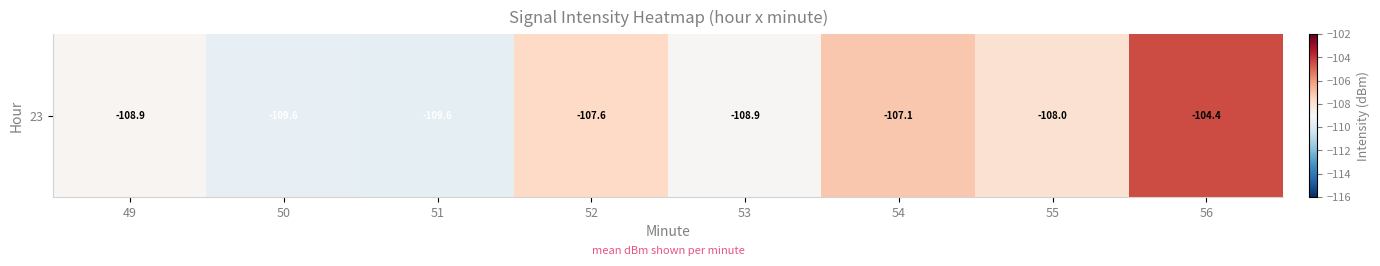

Which label corresponds to the smallest value in the chart?

51